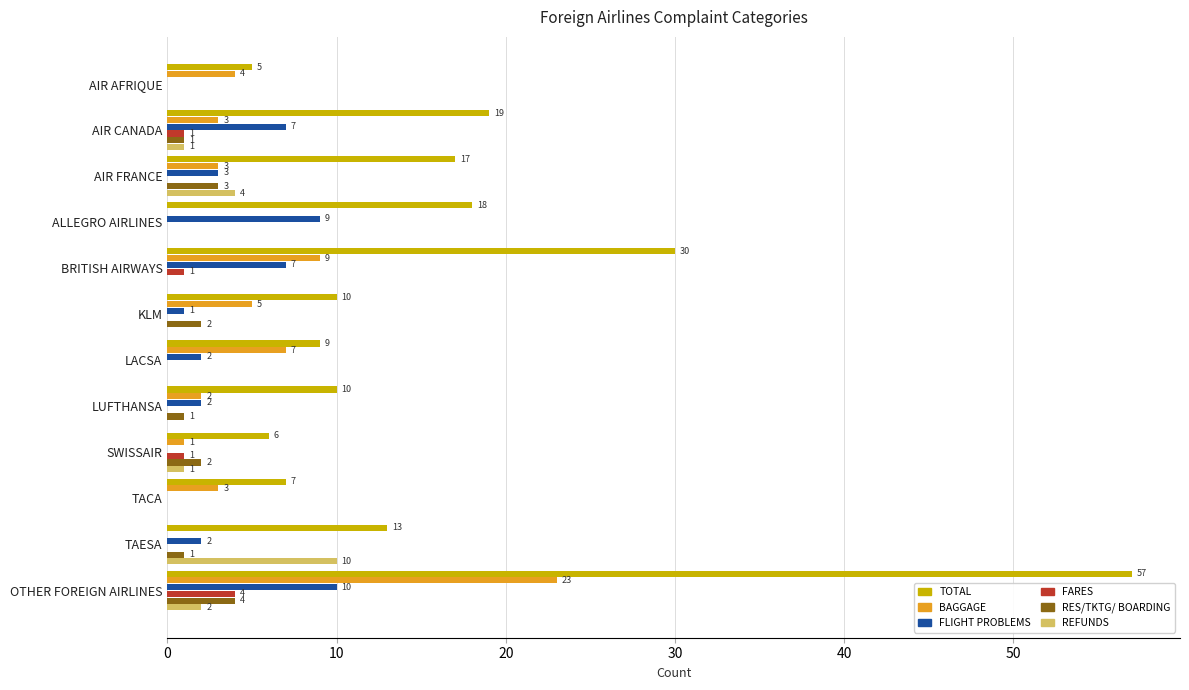

How many data points does each series have?

12